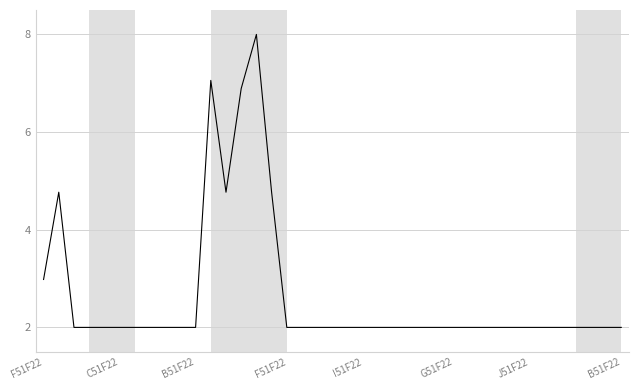

Reading right to left, list all the values displayed in this chart.

2.0	2.0	2.0	2.0	2.0	2.0	2.0	2.0	2.0	2.0	2.0	2.0	2.0	2.0	2.0	2.0	2.0	2.0	2.0	2.0	2.0	2.0	2.0	4.8	8.0	6.9	4.8	7.1	2.0	2.0	2.0	2.0	2.0	2.0	2.0	2.0	2.0	4.8	3.0